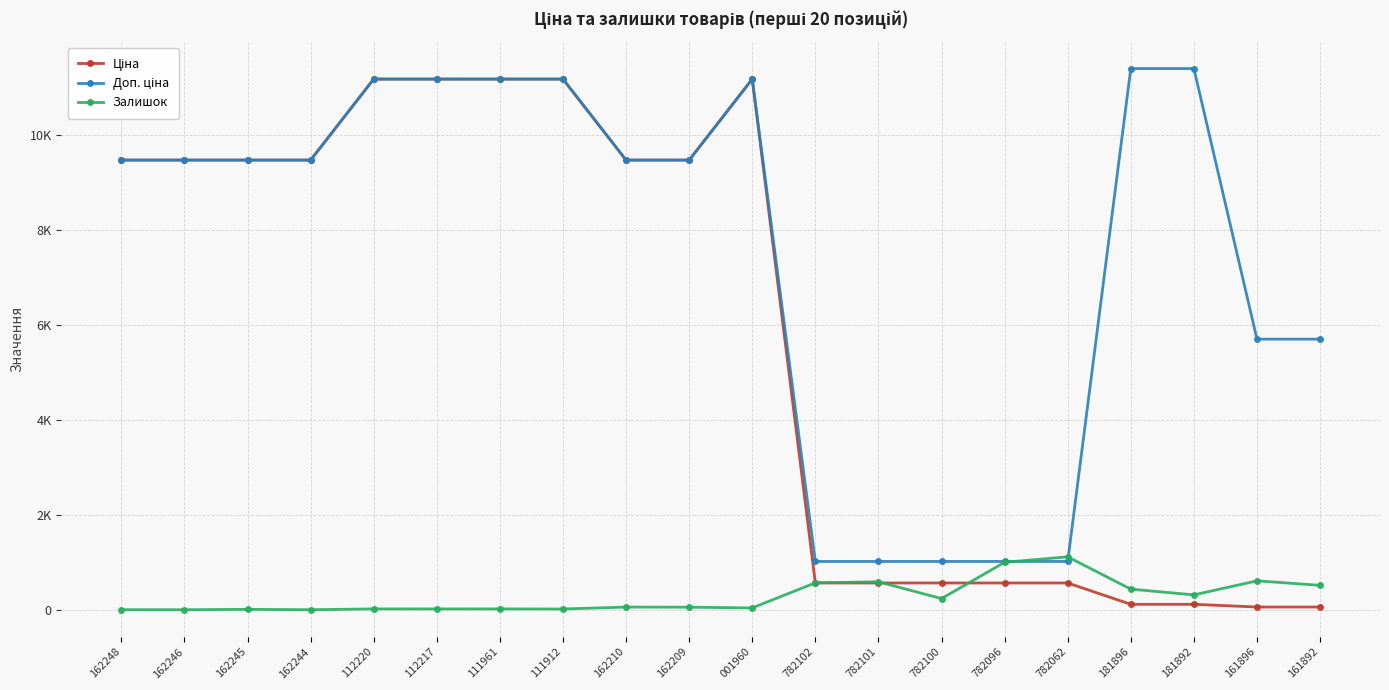

Reading left to right, extract all data points from this chart.

Ціна: 162248=9480.1	162246=9480.1	162245=9480.1	162244=9480.1	112220=11188.2	112217=11188.2	111961=11188.2	111912=11188.2	162210=9480.1	162209=9480.1	001960=11188.2	782102=564.0	782101=564.0	782100=564.0	782096=564.0	782062=564.0	181896=114.1	181892=114.1	161896=57.0	161892=57.0
Доп. ціна: 162248=9480.1	162246=9480.1	162245=9480.1	162244=9480.1	112220=11188.2	112217=11188.2	111961=11188.2	111912=11188.2	162210=9480.1	162209=9480.1	001960=11188.2	782102=1017.8	782101=1017.8	782100=1017.8	782096=1017.8	782062=1017.8	181896=11410.0	181892=11410.0	161896=5705.0	161892=5705.0
Залишок: 162248=0.0	162246=0.0	162245=8.0	162244=0.0	112220=17.0	112217=17.0	111961=17.0	111912=15.0	162210=56.0	162209=53.0	001960=38.0	782102=567.0	782101=589.0	782100=235.0	782096=1000.0	782062=1115.0	181896=434.0	181892=313.0	161896=609.0	161892=514.0